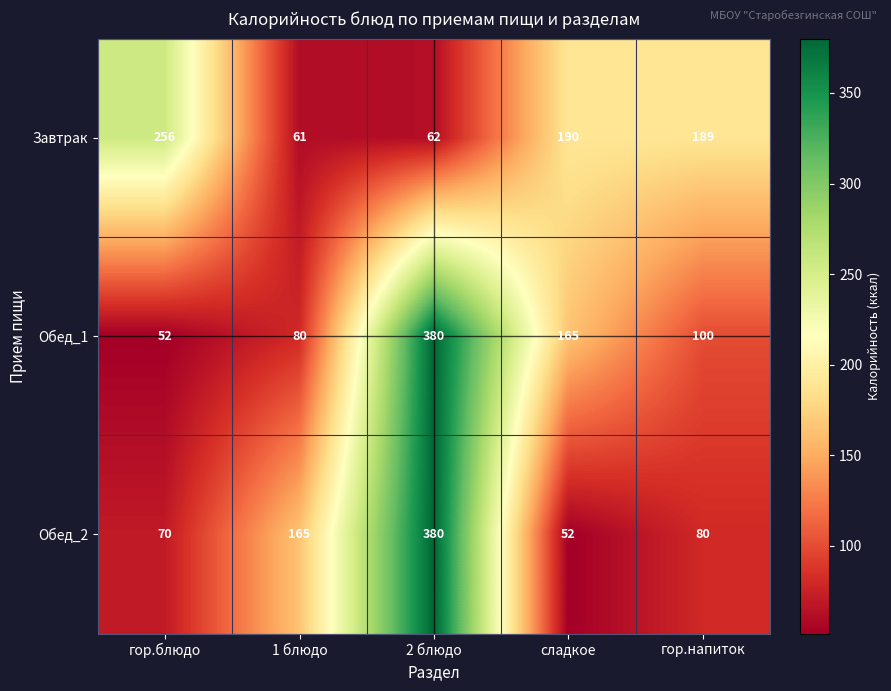

What is the difference between the highest and lowest values at гор.блюдо?

204